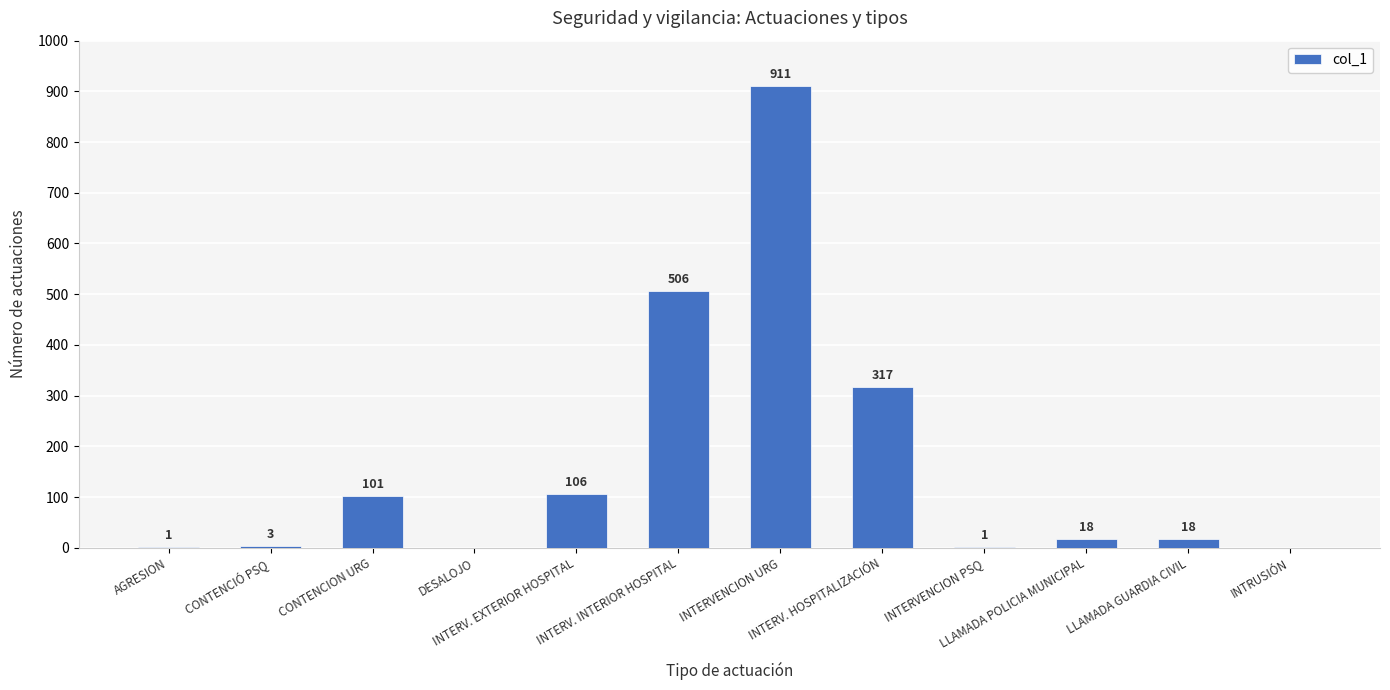

What is the maximum value shown in the chart?

911